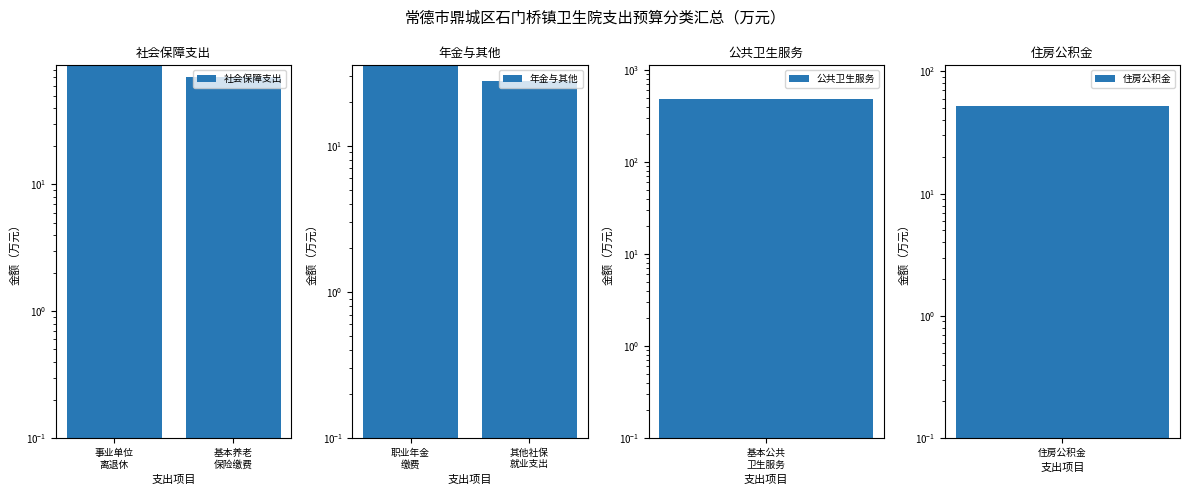

What is the sum of all 社会保障支出 values?

156.1